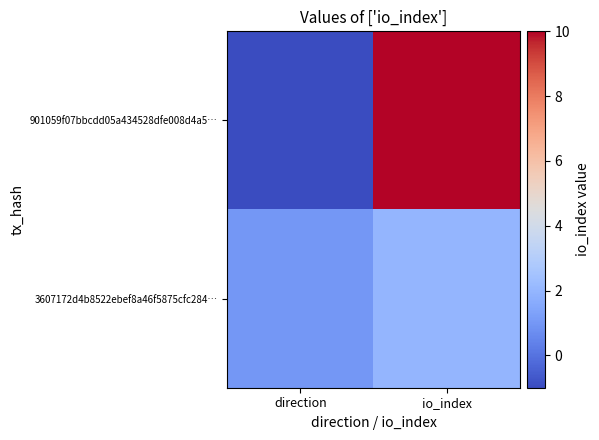

Reading right to left, transcribe all the data shown in this chart.

901059f07bbcdd05a434528dfe008d4a5…: io_index=10	direction=-1
3607172d4b8522ebef8a46f5875cfc284…: io_index=2	direction=1